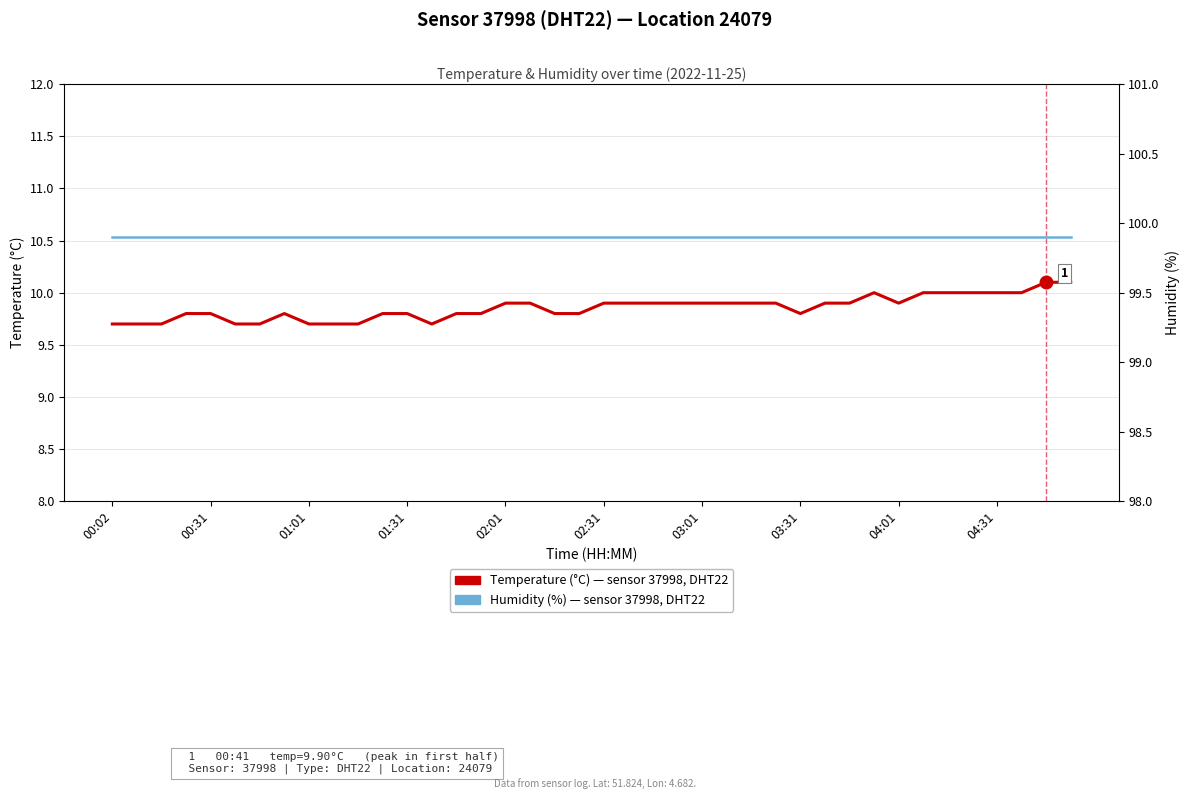

Is this an area chart (filled region under the line)?

No